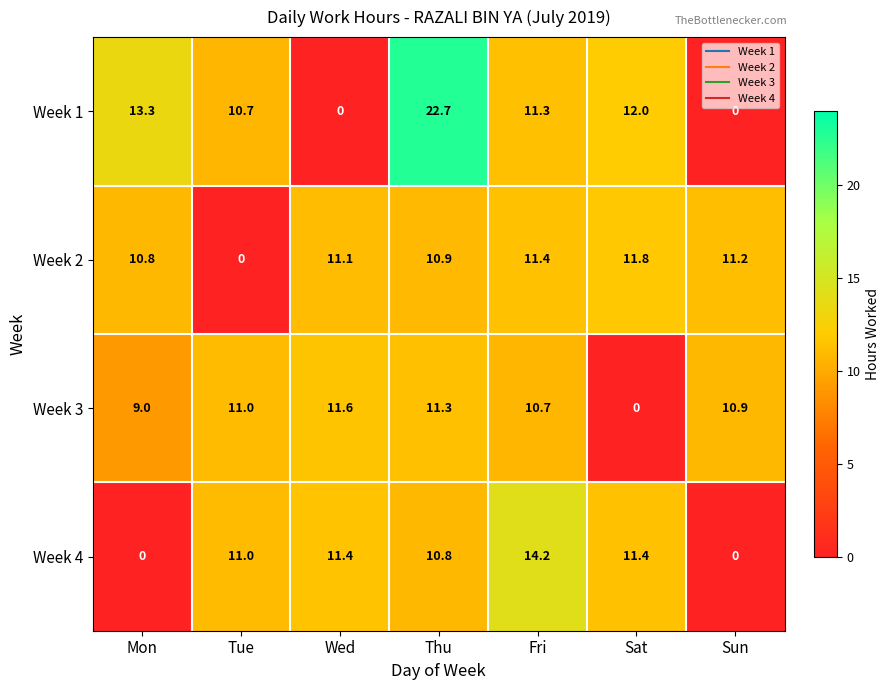

What is the highest value of the Week 1 series?

22.7